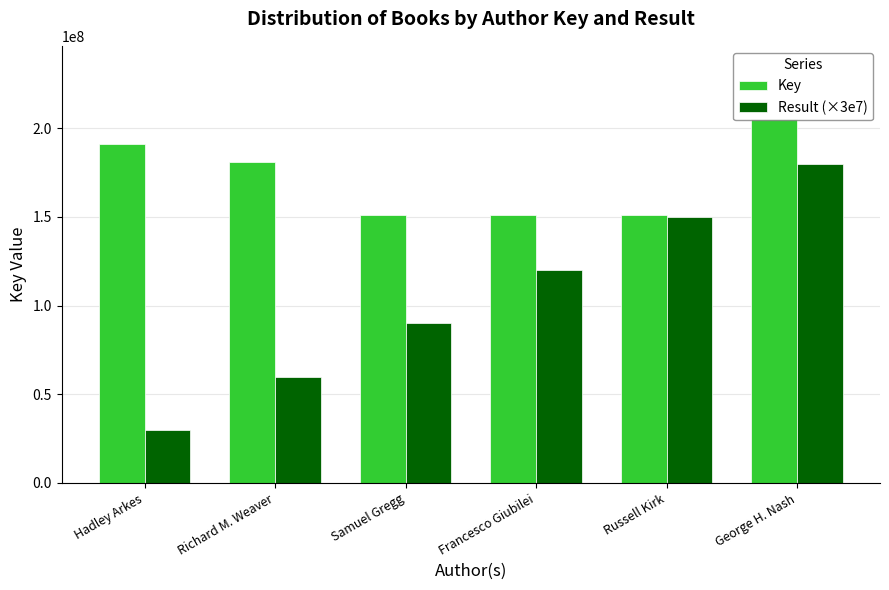

What are all the series names shown in the legend?

Key, Result (×3e7)